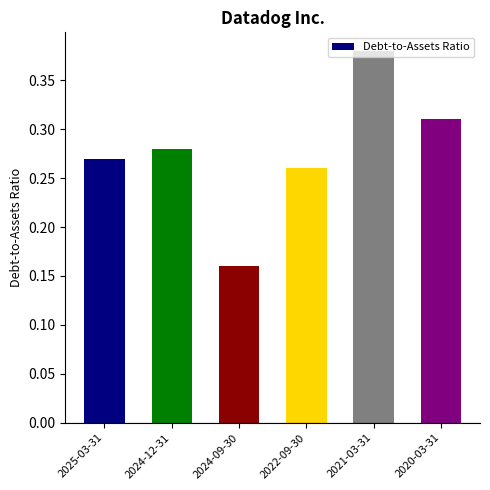

The chart shows a value of 0.4 at 2022-09-30. True or false?

False